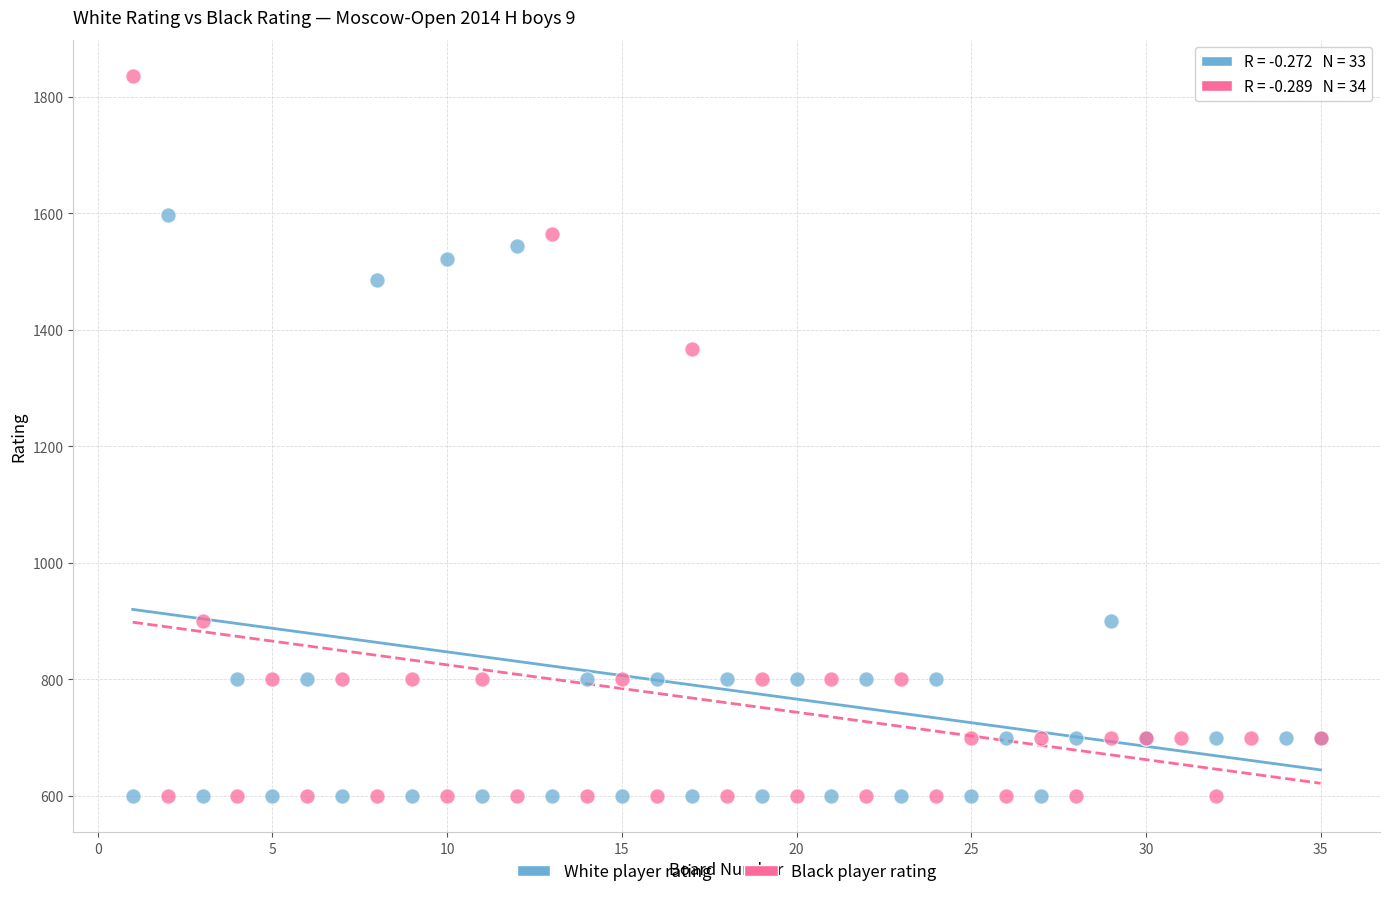

Which series reaches the maximum Y coordinate?

Black player rating